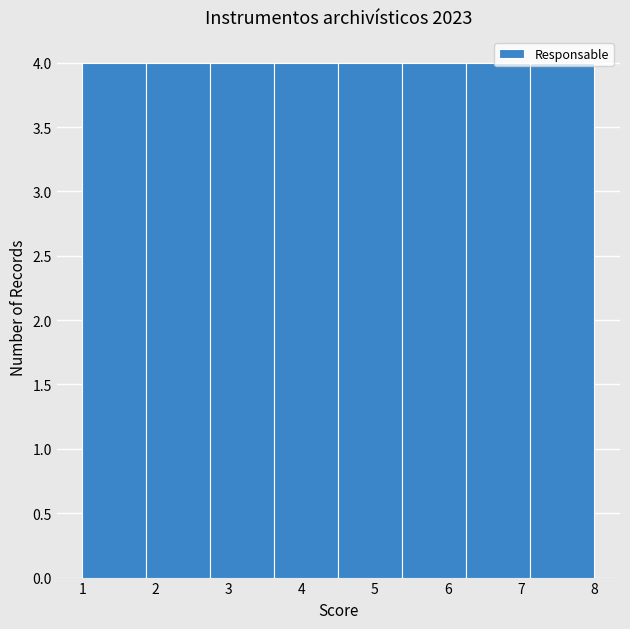

Reading left to right, list every bar in this chart as the range it spans on the x-axis followed by its height. Neither the bar edges nor the heights are printed on the chart, so give them approximately, as read against the axes.

1.0 to 1.9: 4
1.9 to 2.8: 4
2.8 to 3.6: 4
3.6 to 4.5: 4
4.5 to 5.4: 4
5.4 to 6.3: 4
6.3 to 7.1: 4
7.1 to 8.0: 4